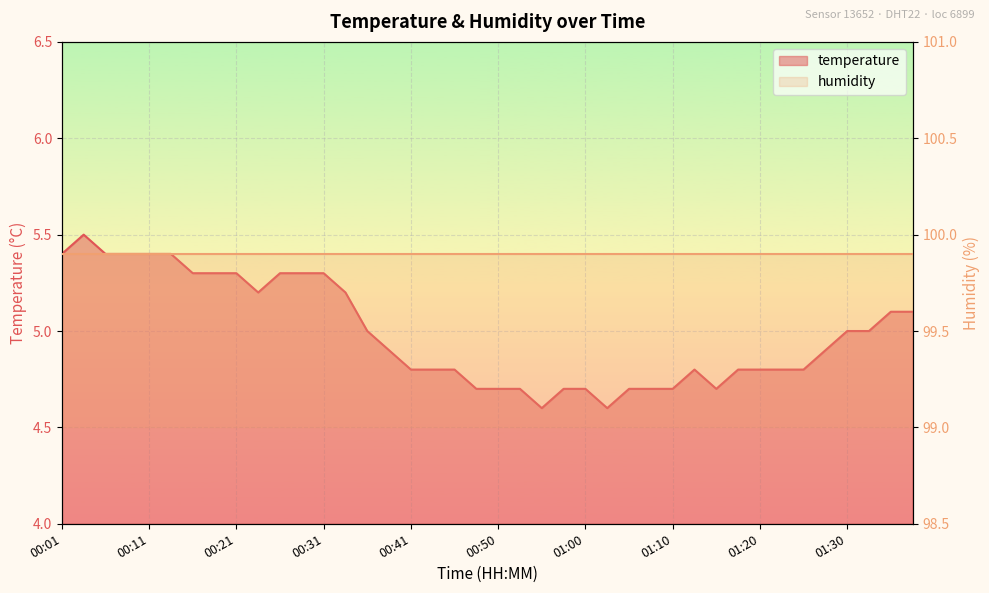

What is the difference between the values at 01:25 and 01:35?

0.3